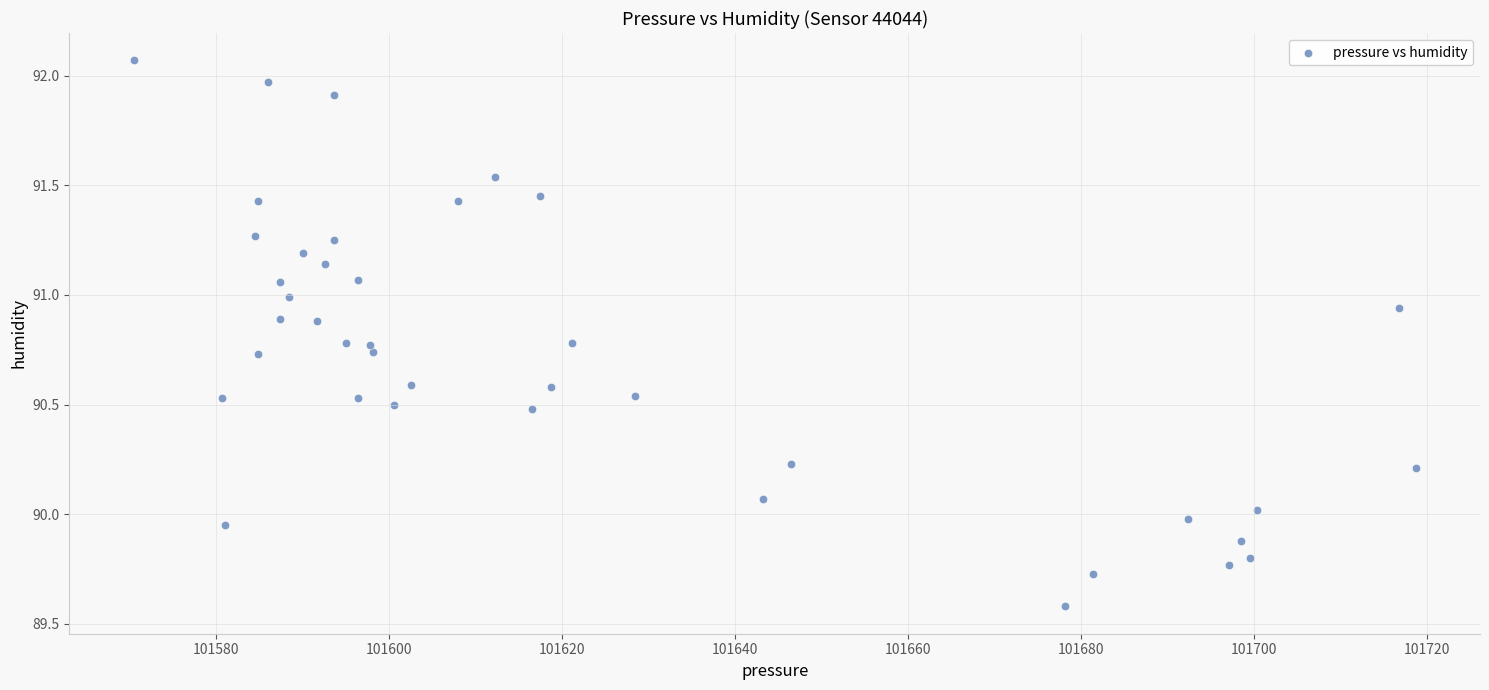

What is the range of Y values (max minus min)?

2.5